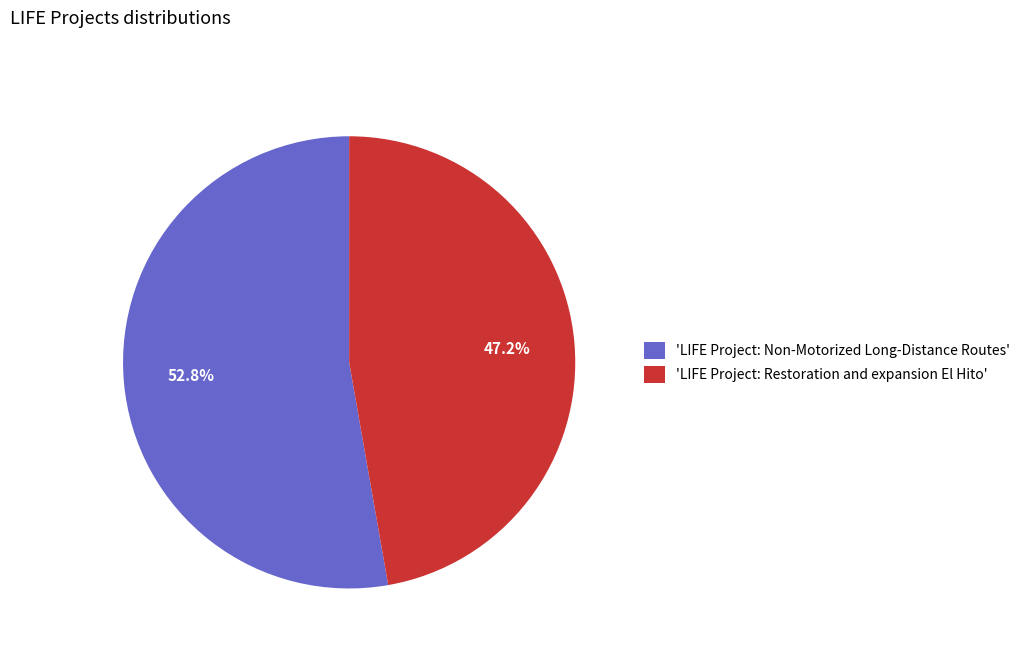

Which slice is the smallest?

'LIFE Project: Restoration and expansion El Hito'